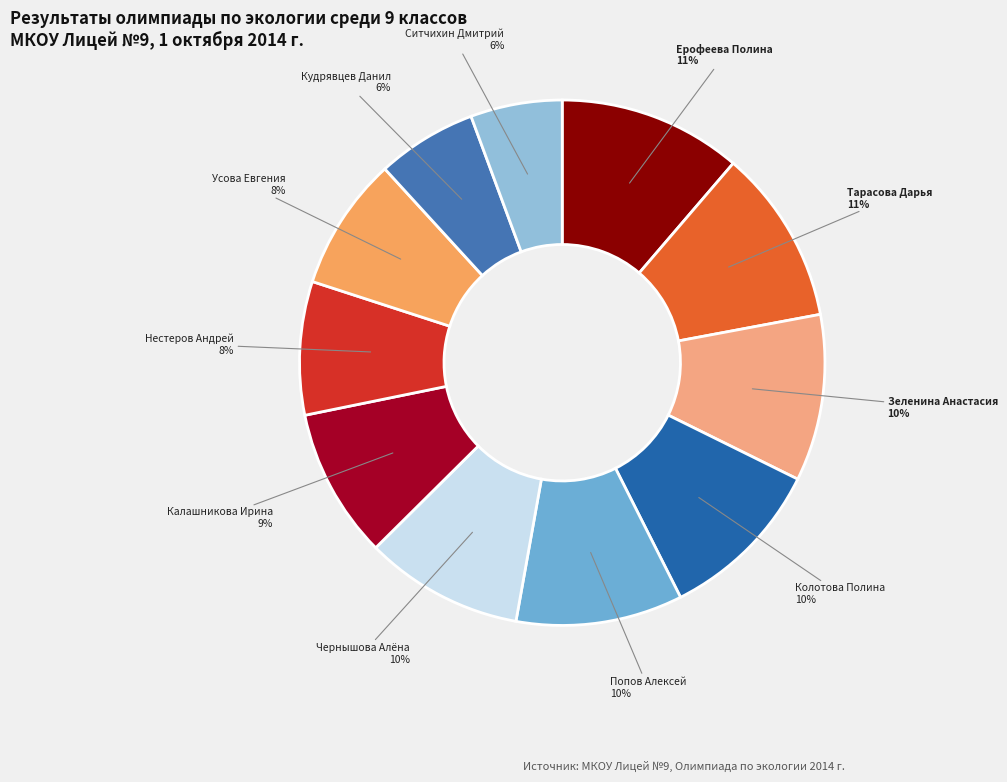

Is there any slice that represents more than half of the pie?

No